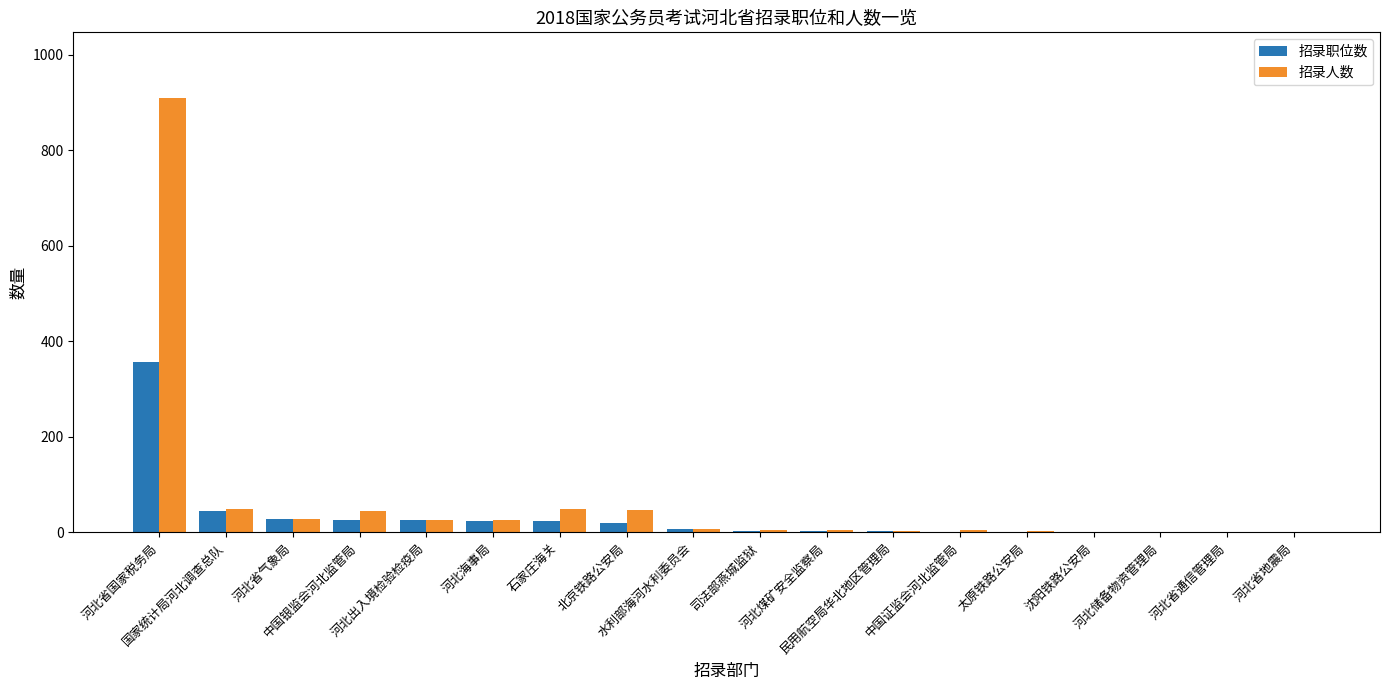

What is the average value of the 招录职位数 series?

32